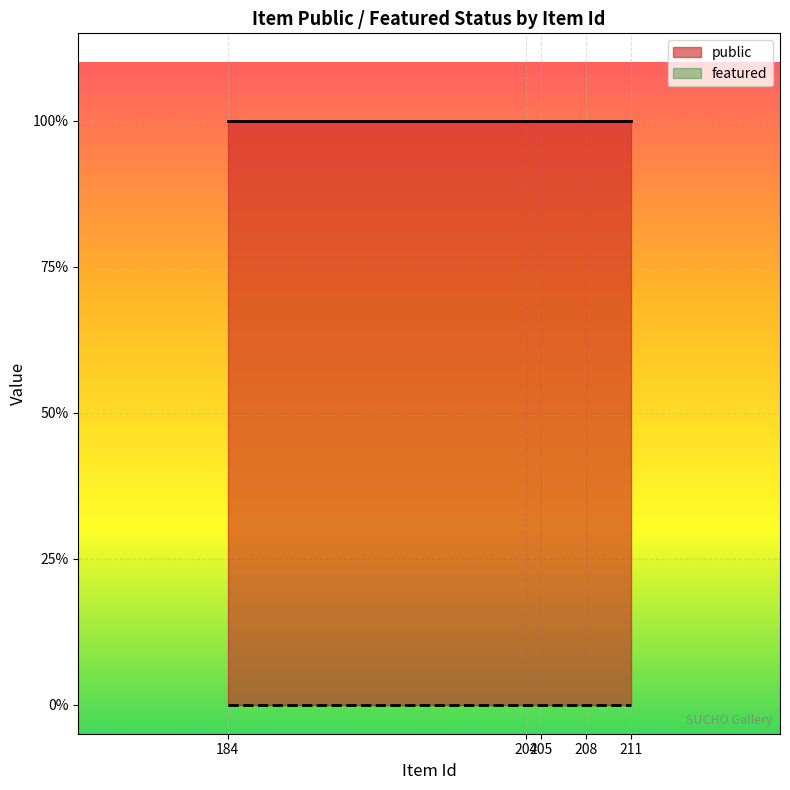

Between 208 and 204, which is larger?

208